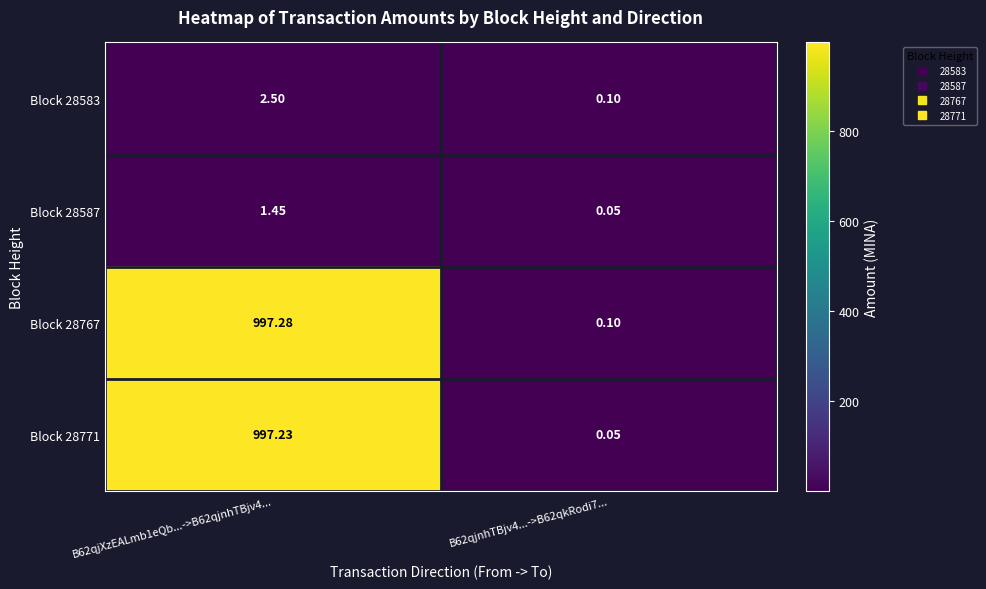

Is the value of Block 28583 at B62qjnhTBjv4...->B62qkRodi7... greater than the value of Block 28587 at B62qjXzEALmb1eQb...->B62qjnhTBjv4...?

No